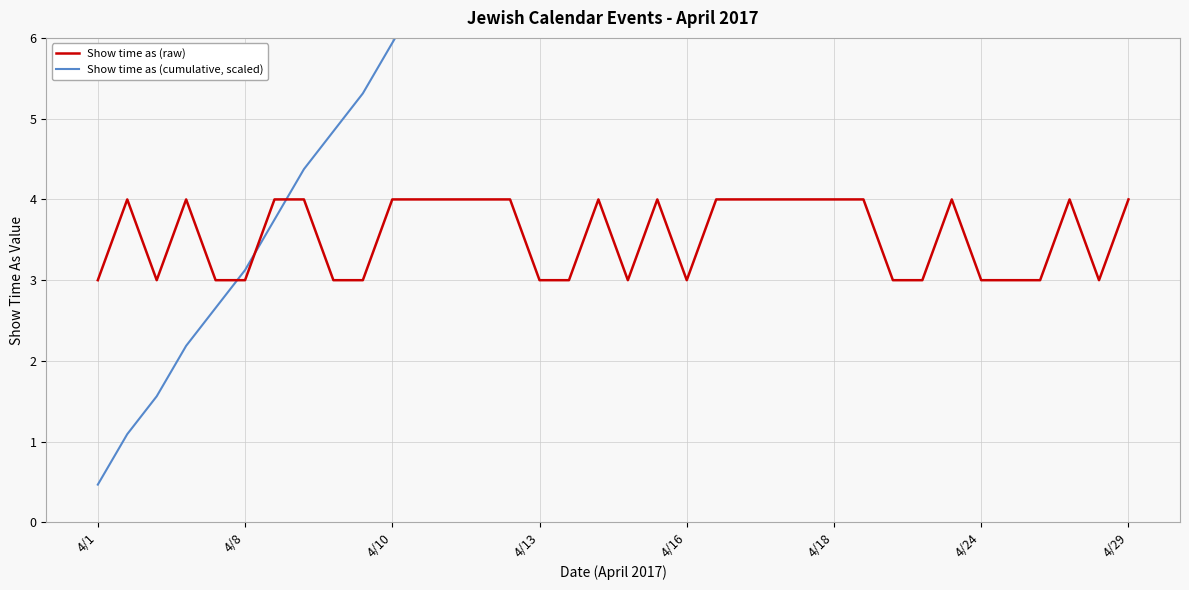

True or false: Show time as (raw) has a value of 4 at 4/10.

True